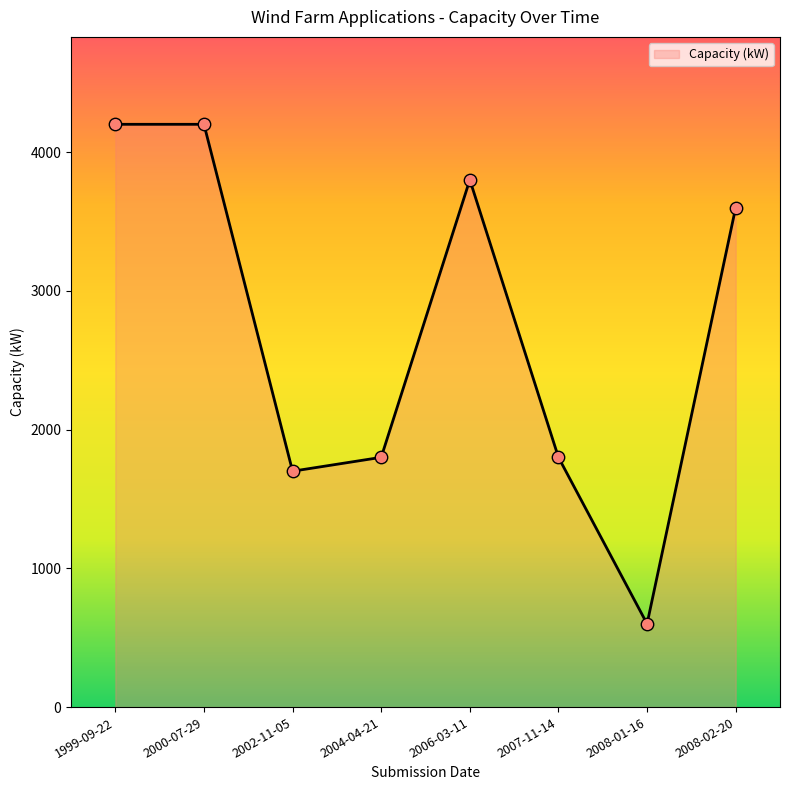

Approximately how many times larger is the value at 2002-11-05 compared to 1999-09-22?

0.4